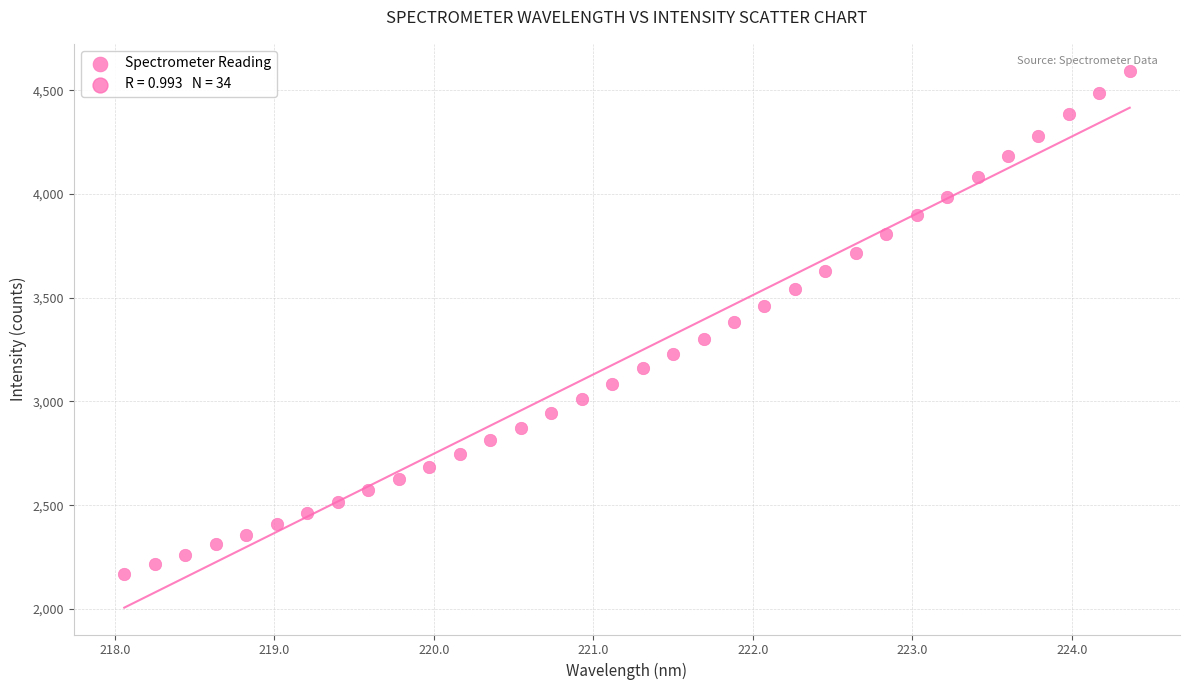

What is the range of Y values (max minus min)?

2423.0